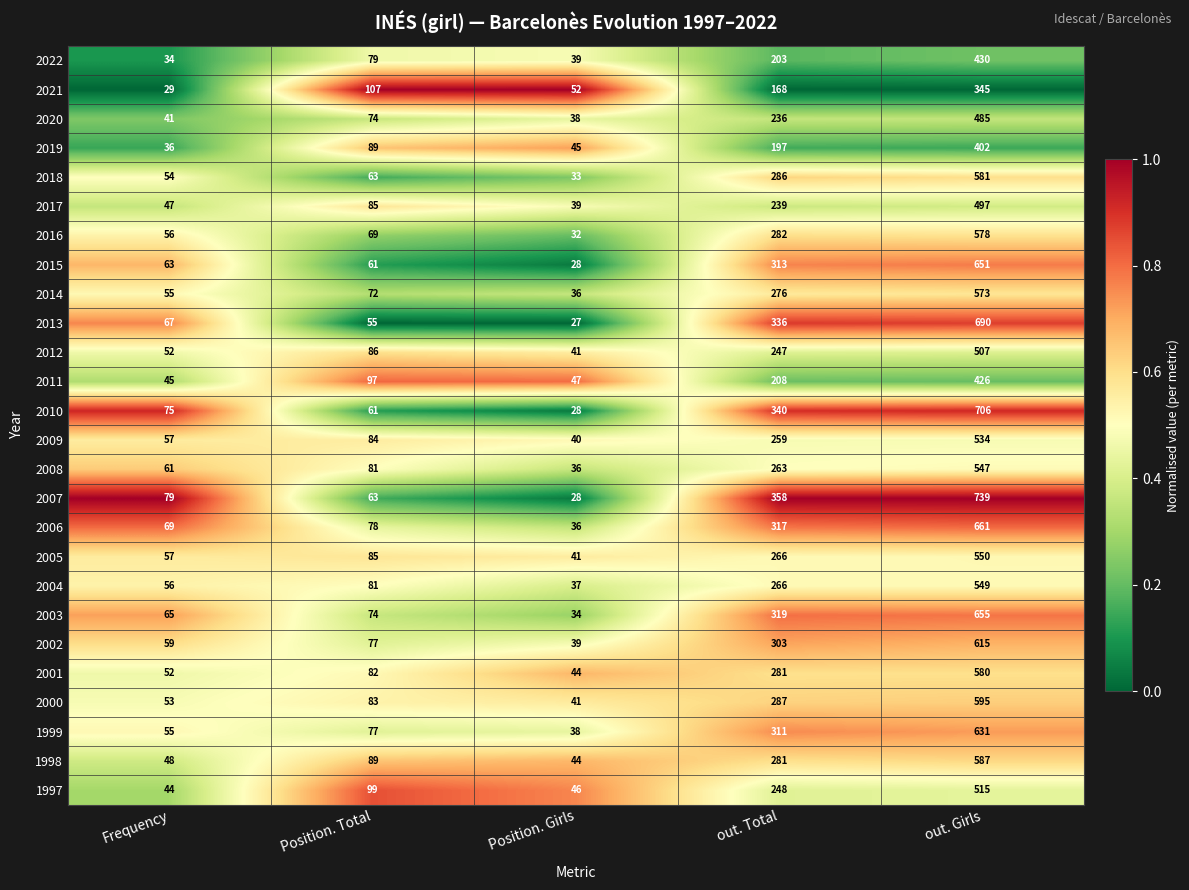

What is the spread (max minus min) of values at Position. Total?

52